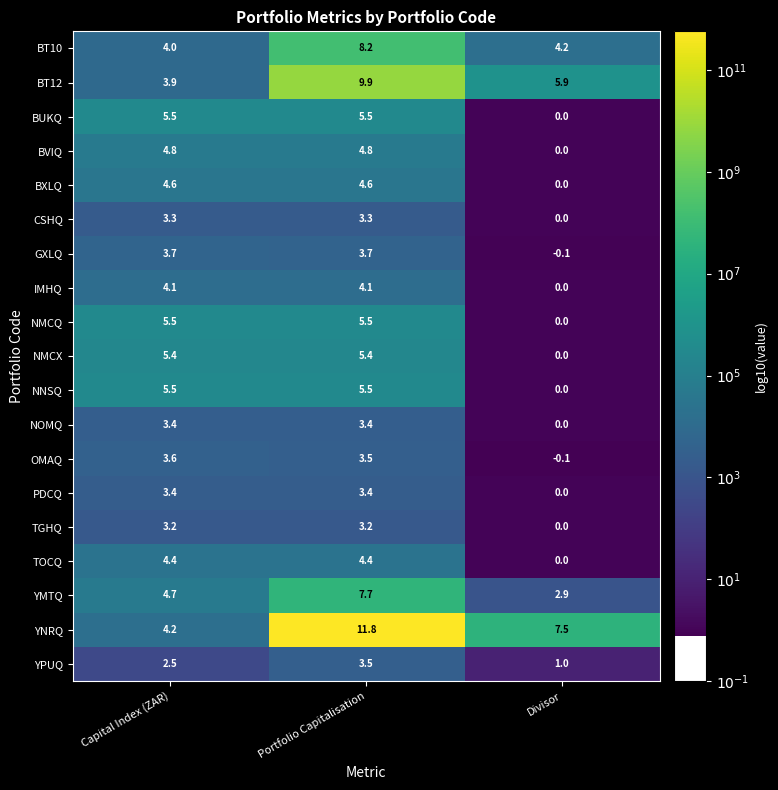

How many data points in NMCQ are above 5?

2